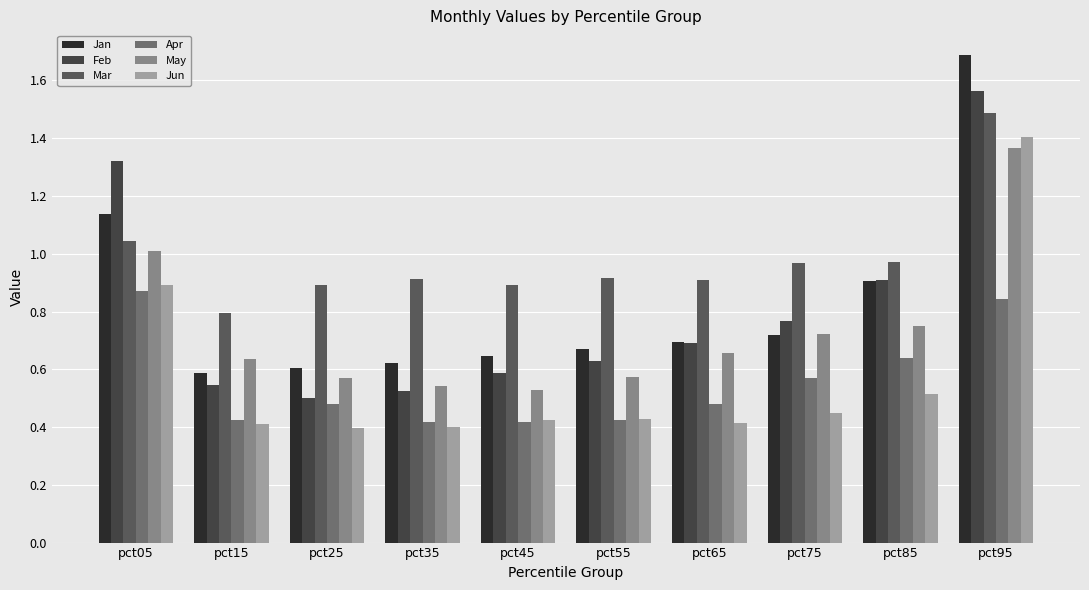

How many series are shown in this chart?

6